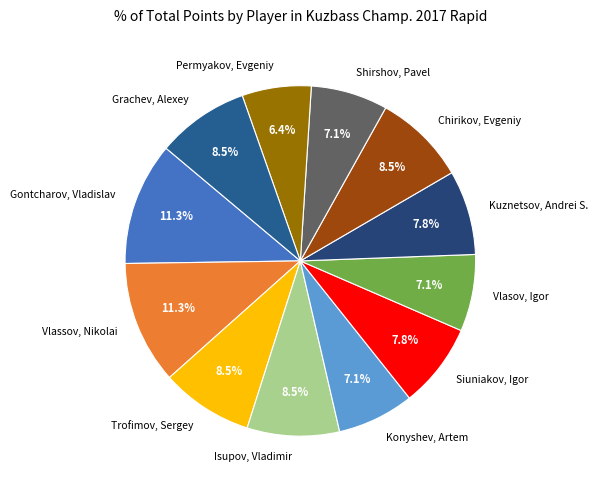

How many segments does this pie chart have?

12